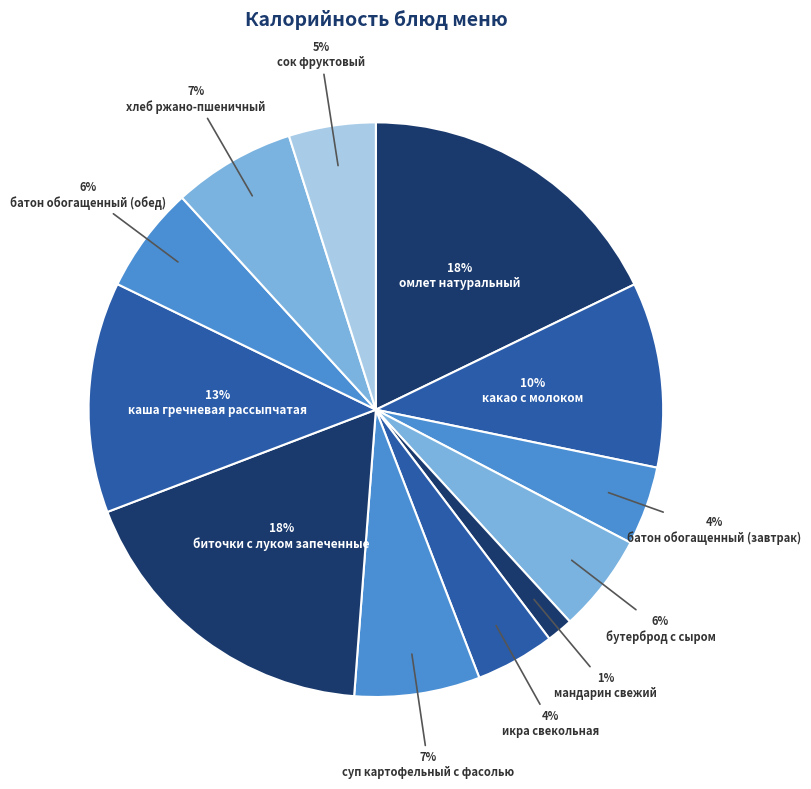

To the nearest percent, what is the difference between the сок фруктовый and биточки с луком запеченные slice percentages?

13%